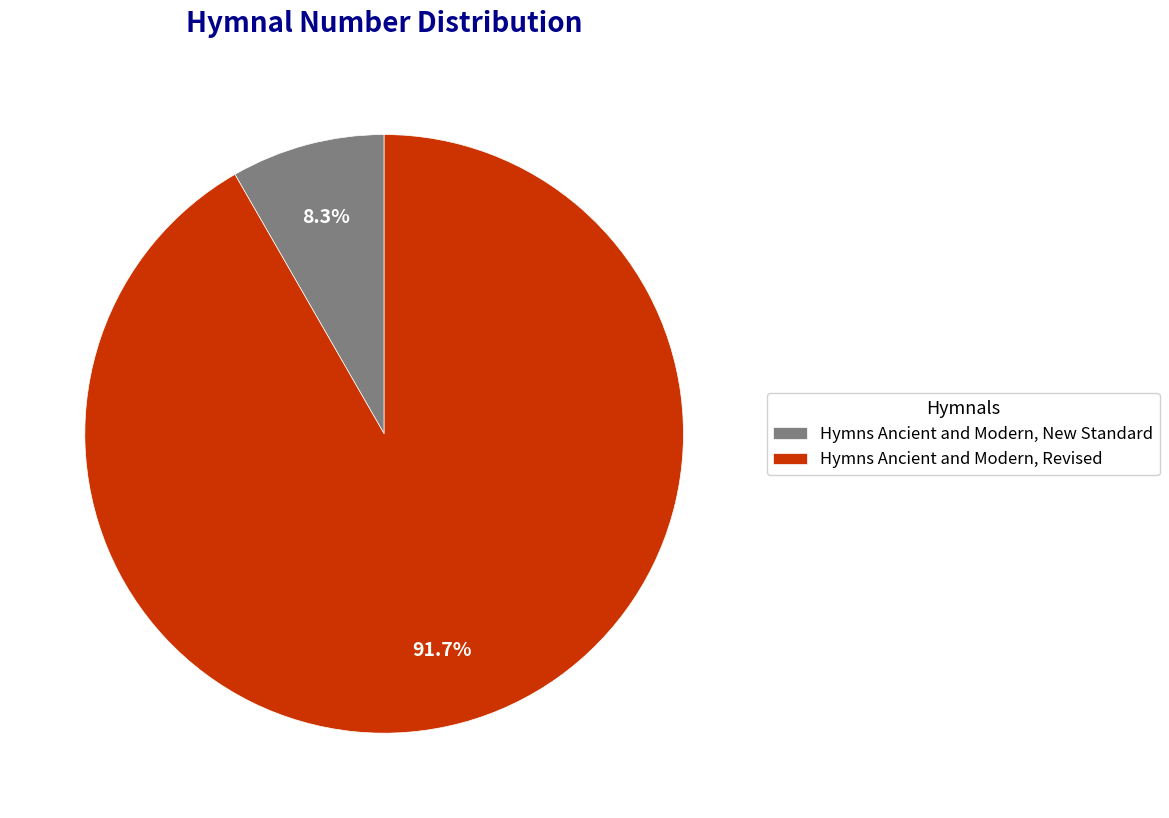

True or false: Hymns Ancient and Modern, Revised accounts for 92% of the total.

True